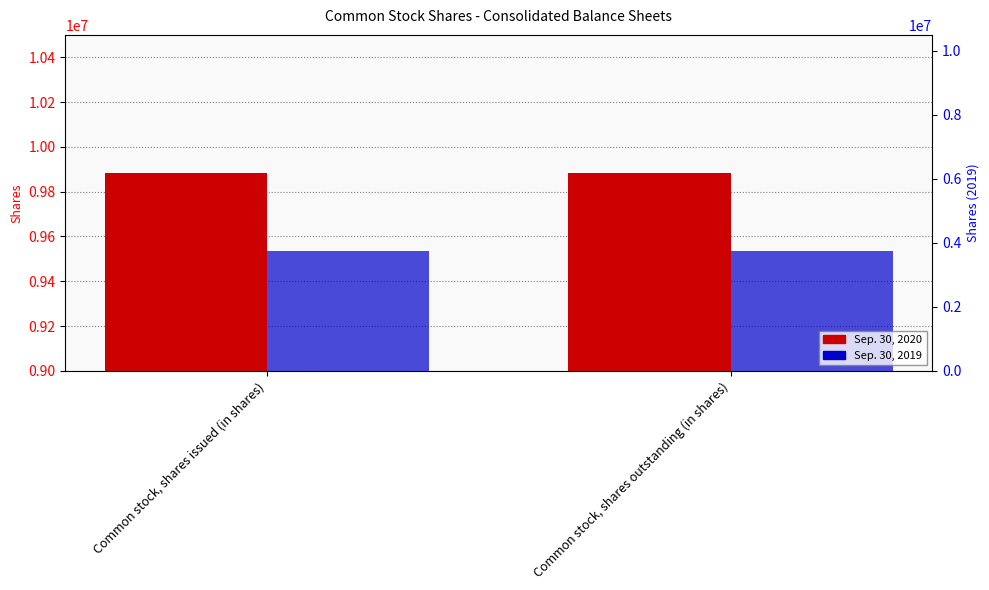

What is the value of the Sep. 30, 2019 bar at the 2nd from the left?

9533851